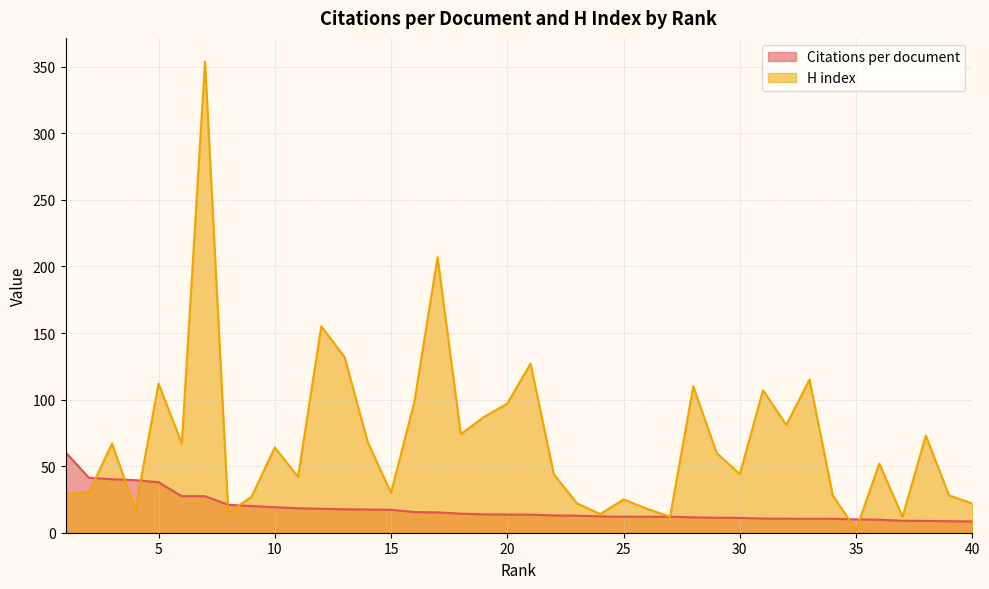

Which series ends up on top after the final intersection of Citations per document and H index?

H index